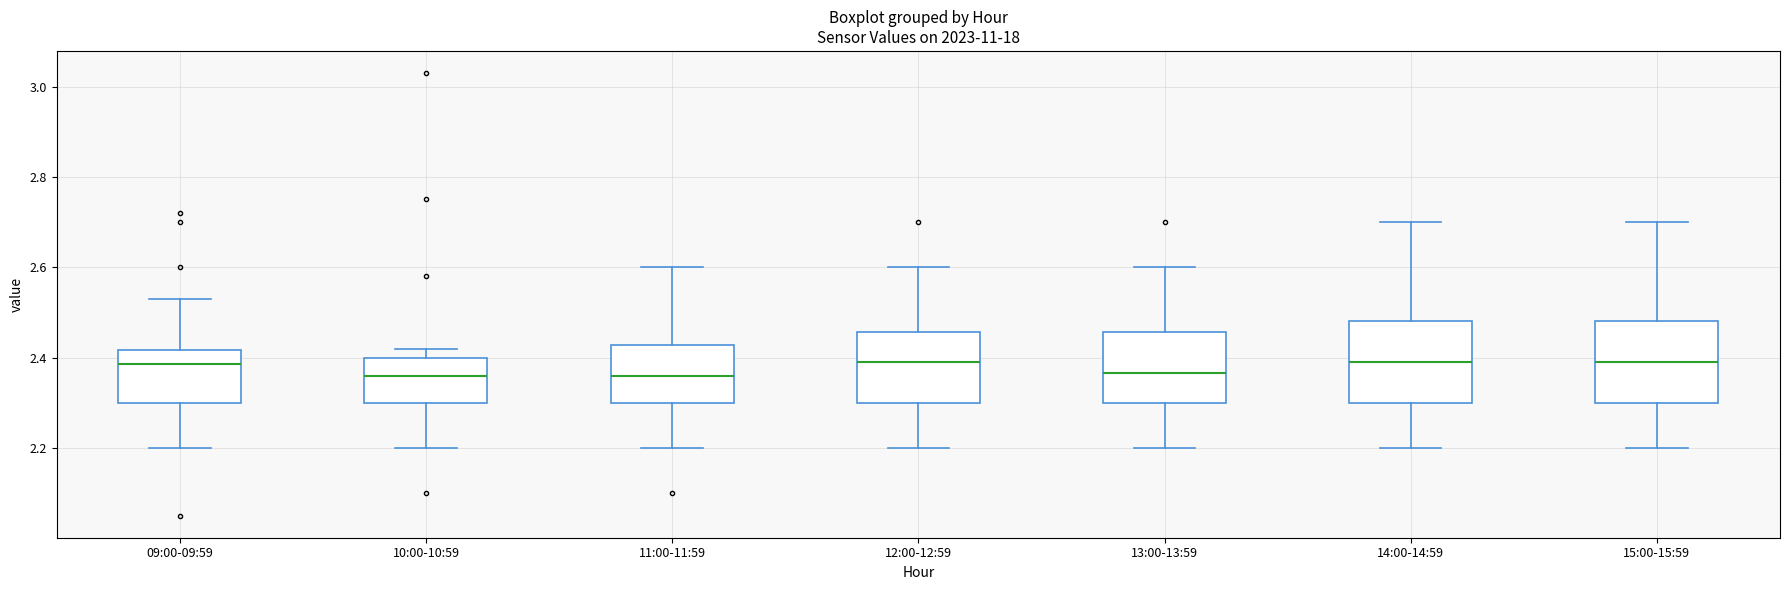

Where does the median line of the box for 10:00-10:59 sit on the y-axis? The values are not printed on the chart, so give them approximately, as read against the axis.

2.36